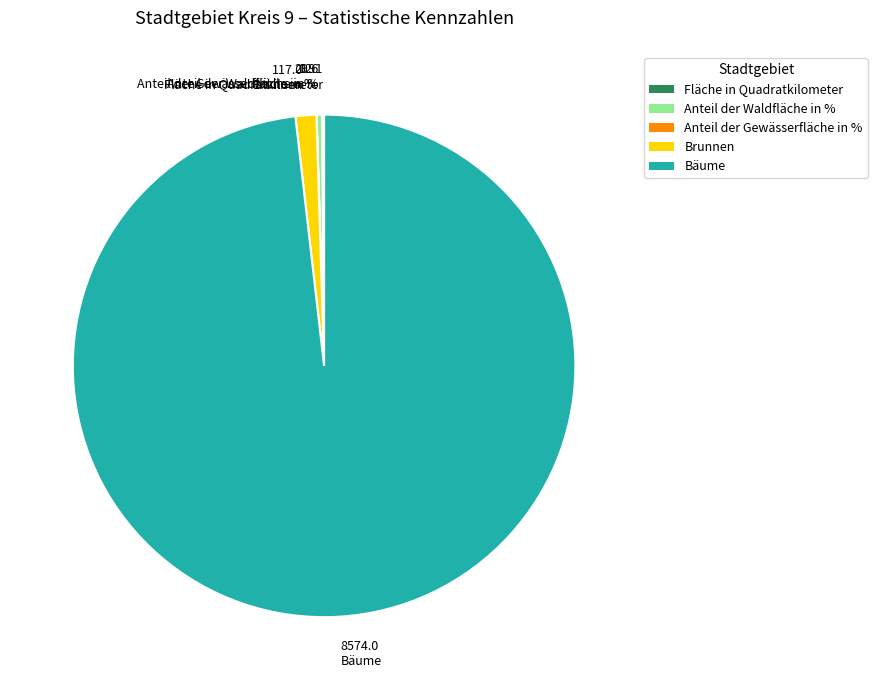

Which slice is the largest?

Bäume